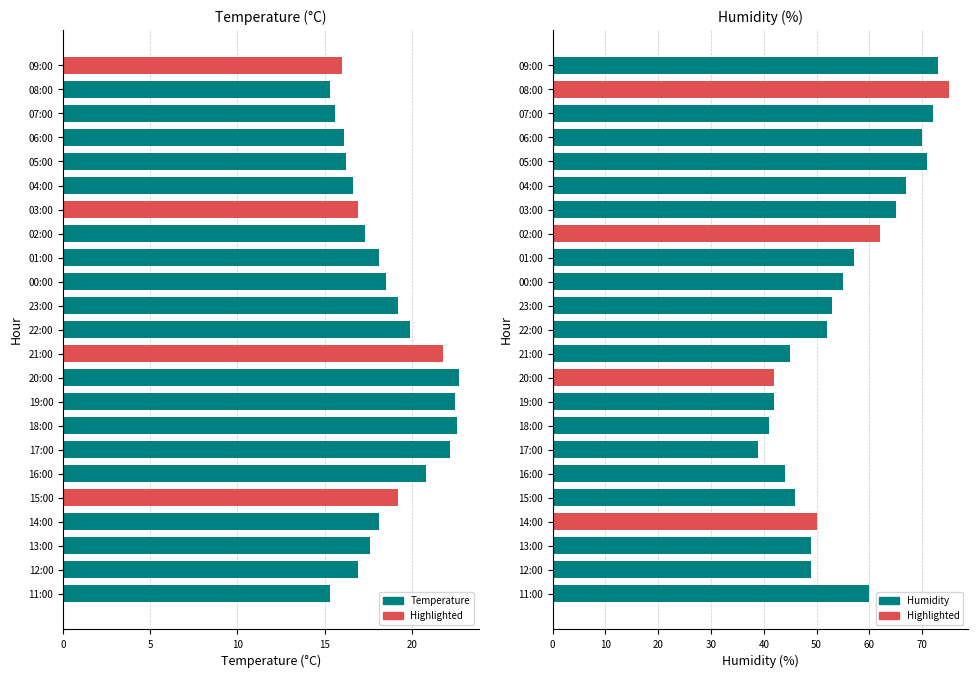

How many data points in Temperature (°C) are less than 18?

11